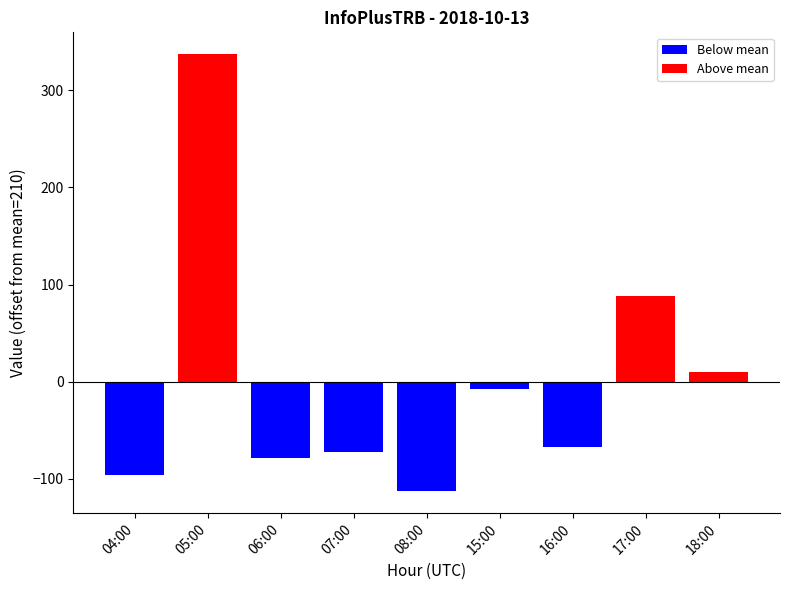

What is the label of the 5th bar from the left?

08:00